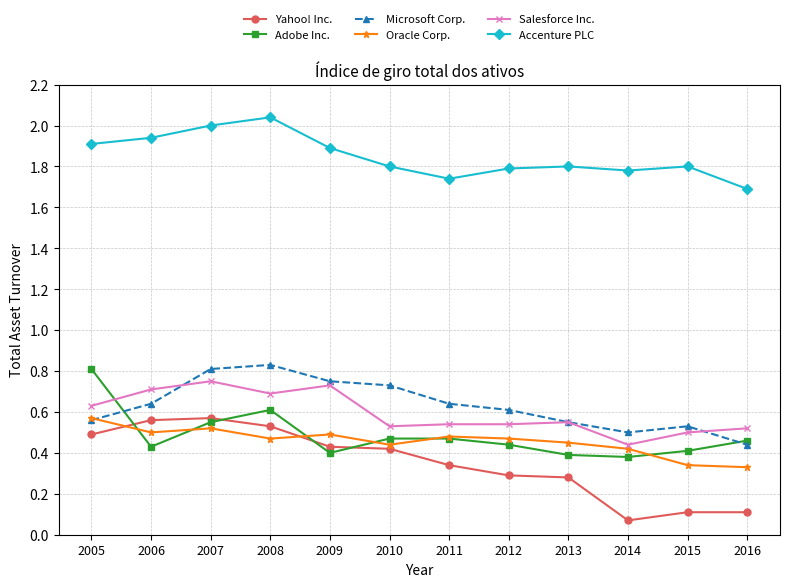

Which series has the largest total across all categories?

Accenture PLC